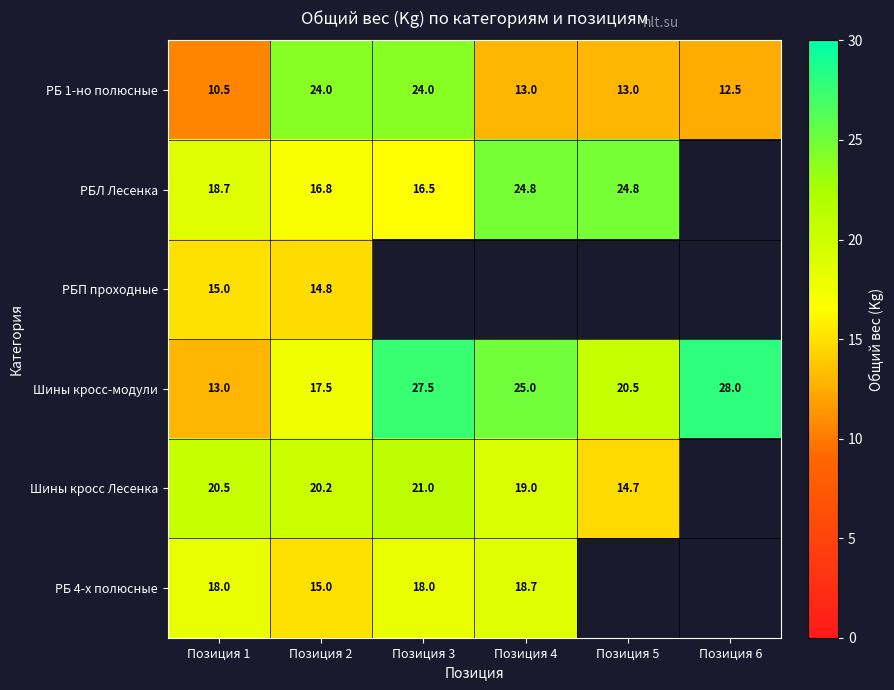

Is it true that Шины кросс-модули equals 20.5 at Позиция 5?

True